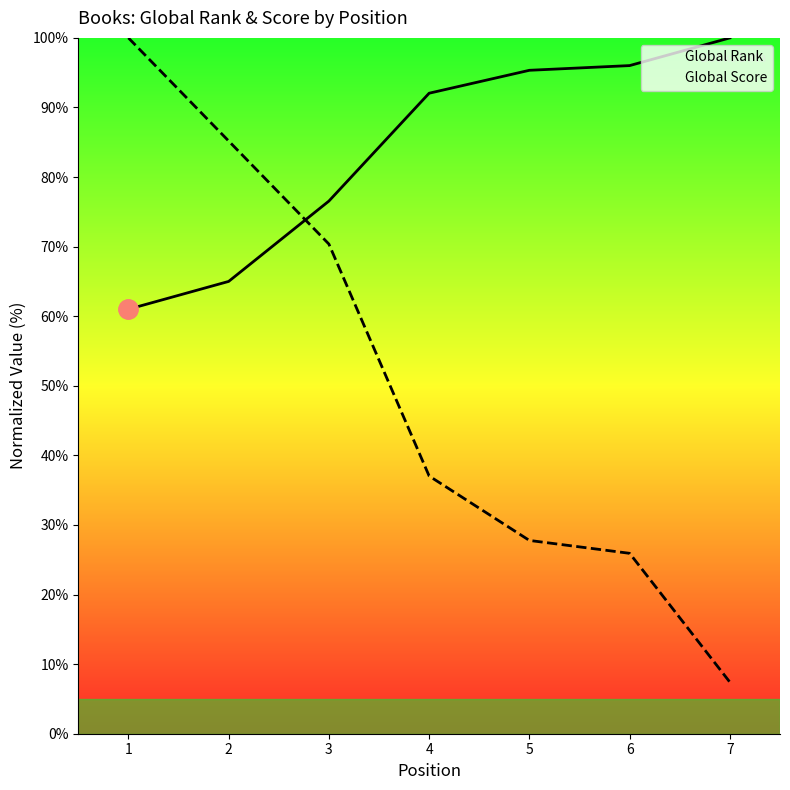

Where is Global Score nearest to the value 53?

4